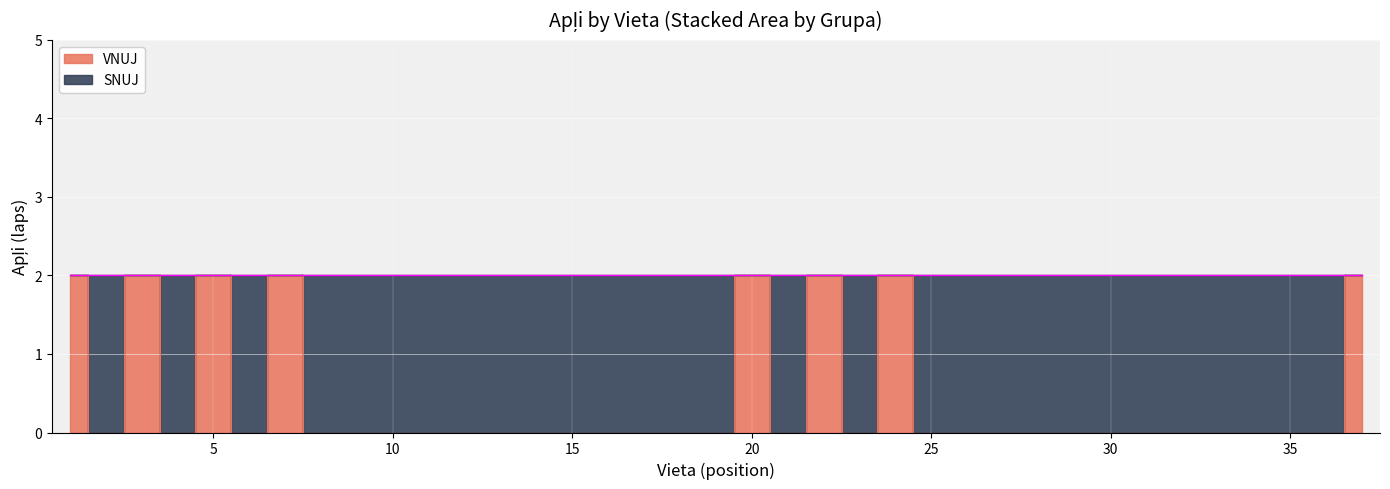

What is the difference between the maximum and minimum values?

2